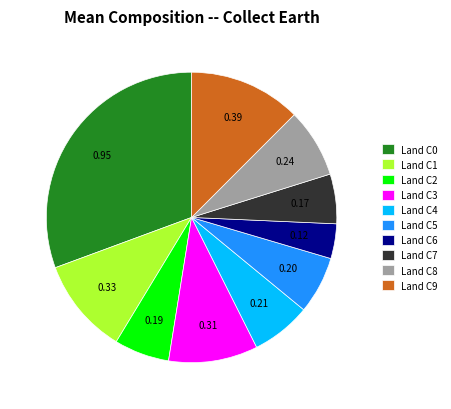

Between Land C0 and Land C2, which is larger?

Land C0